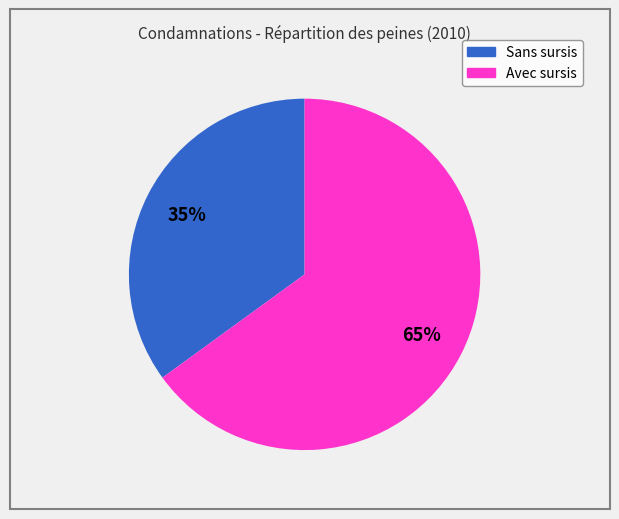

Does any single category account for the majority?

Yes